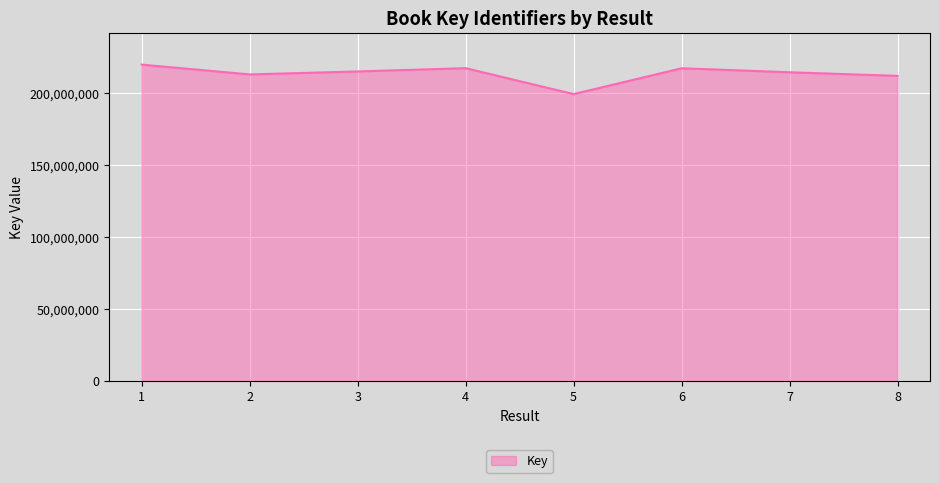

True or false: the data shows 199453984 at 5.

True